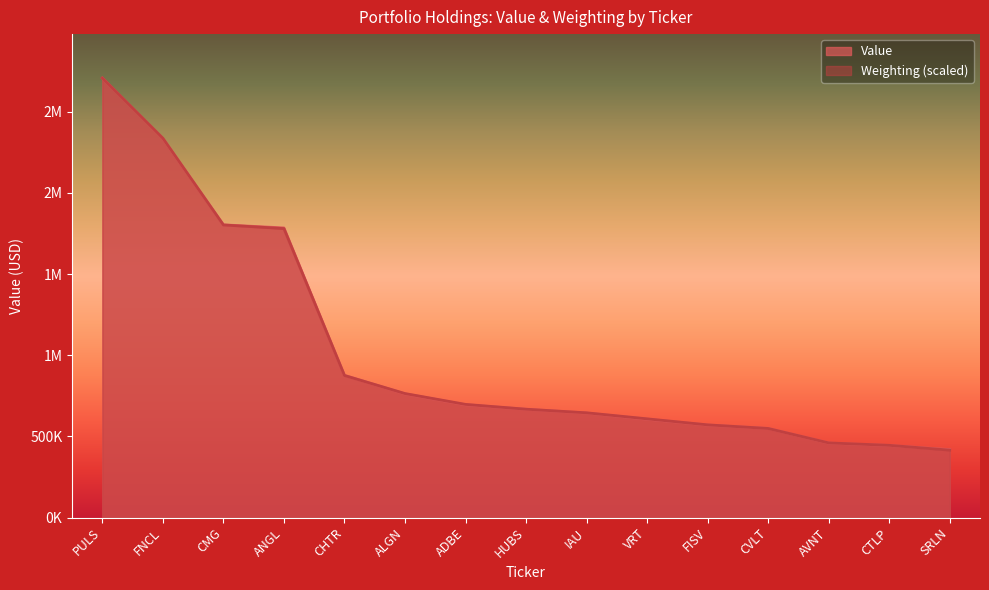

Is it true that Weighting equals 1043275.5 at ADBE?

False